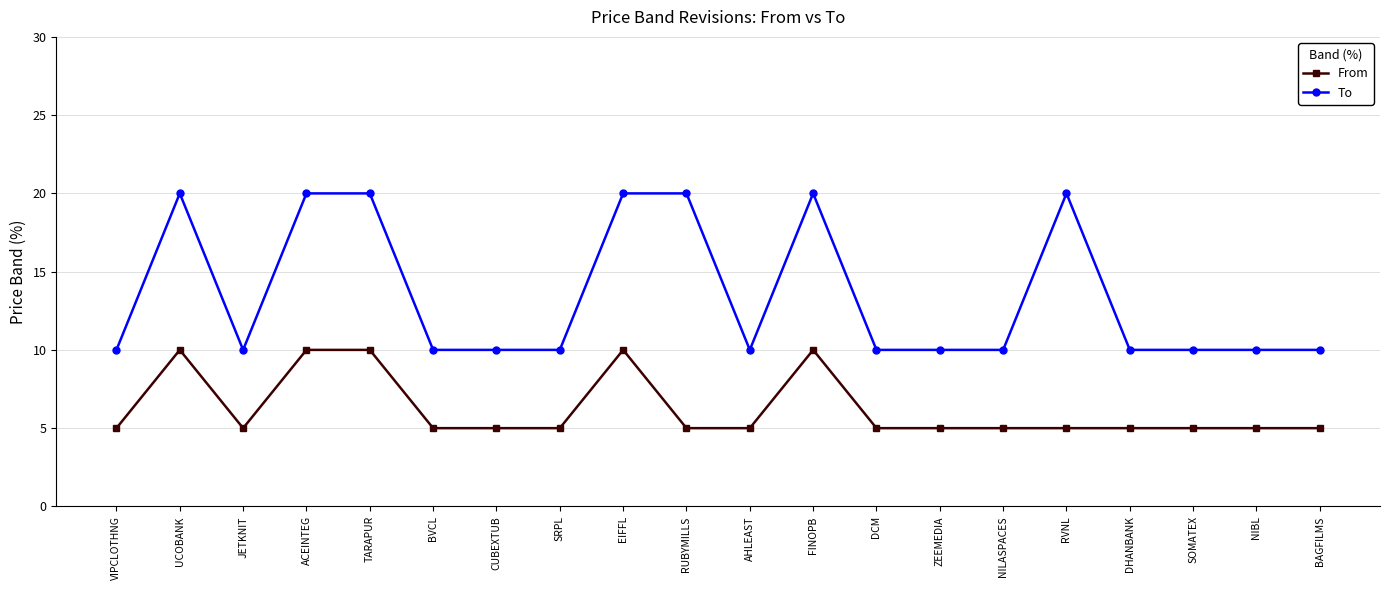

How many categories are shown in the chart?

20